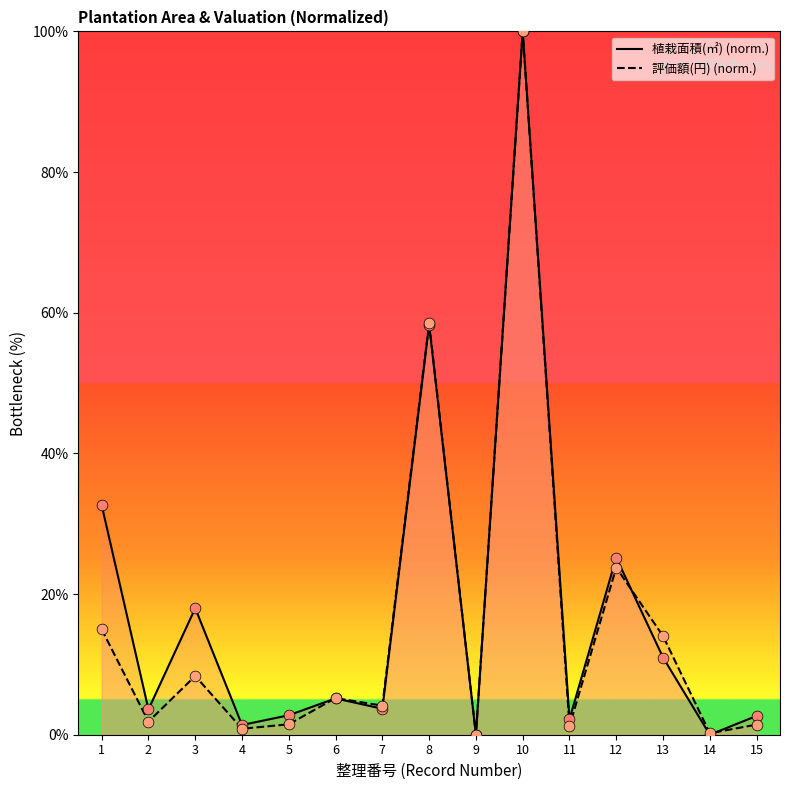

Which series contains the highest Y value?

植栽面積(㎡)